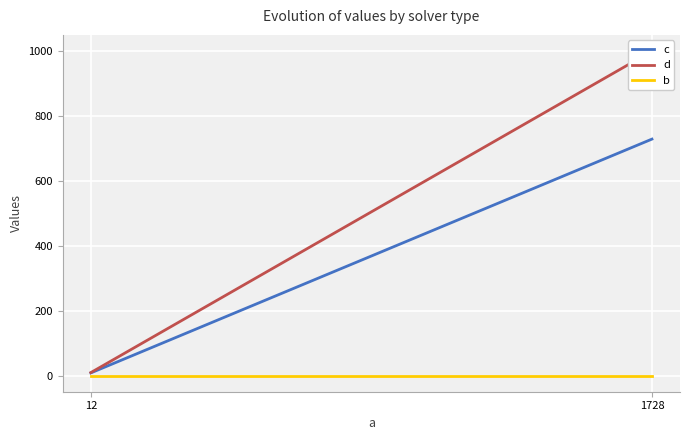

Reading left to right, extract all data points from this chart.

c: 12=9	1728=729
d: 12=10	1728=1000
b: 12=1	1728=1